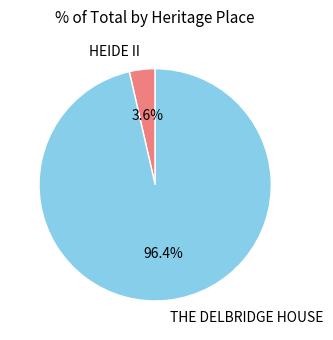

Between THE DELBRIDGE HOUSE and HEIDE II, which is larger?

THE DELBRIDGE HOUSE